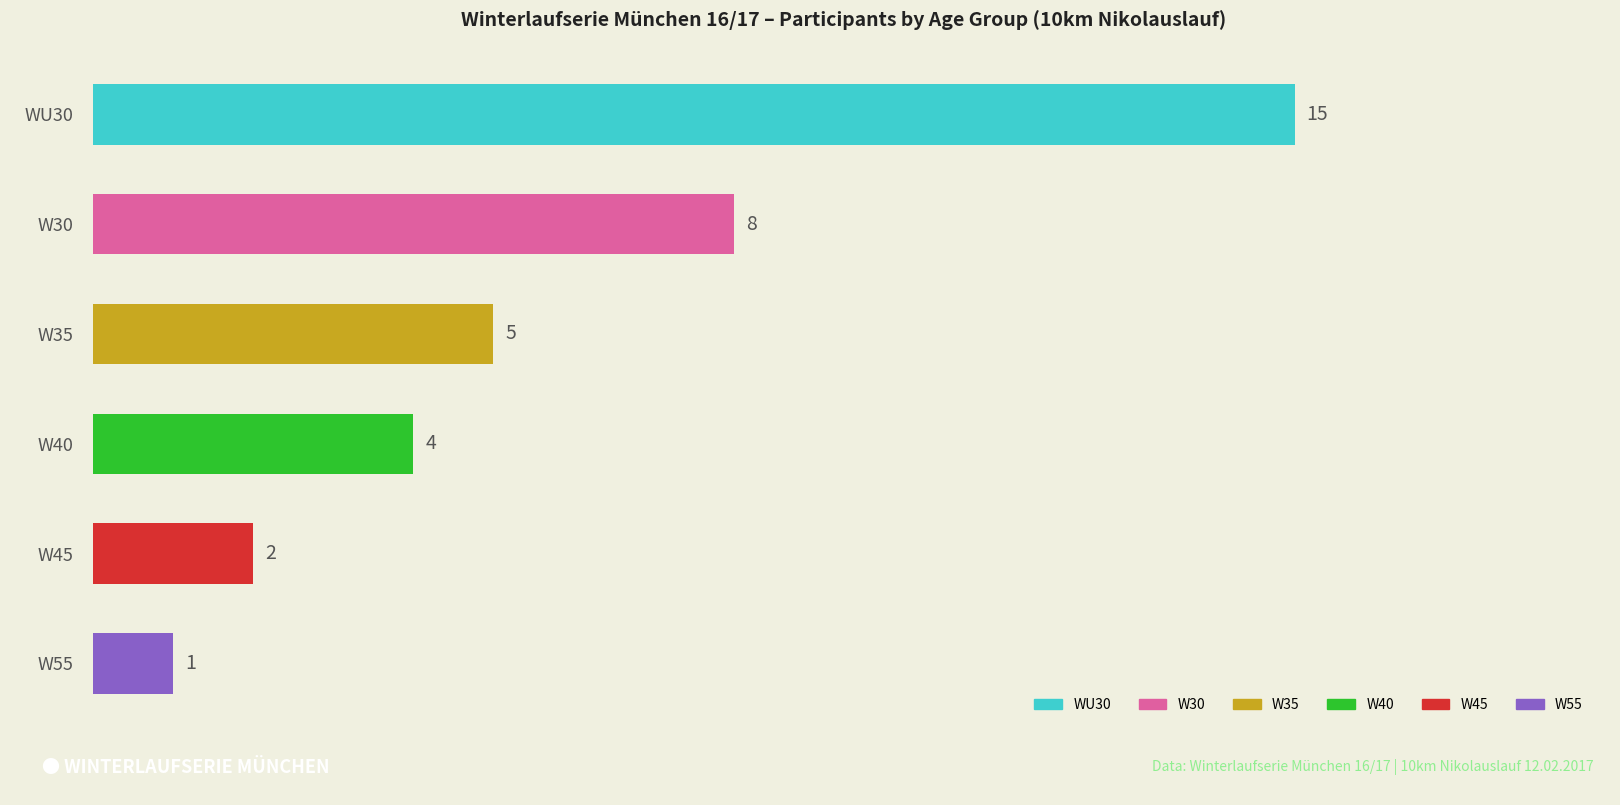

What is the difference between the values at W45 and W55?

1